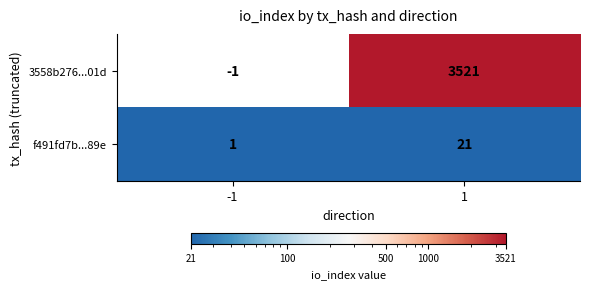

Which series has the largest total across all categories?

3558b276...01d